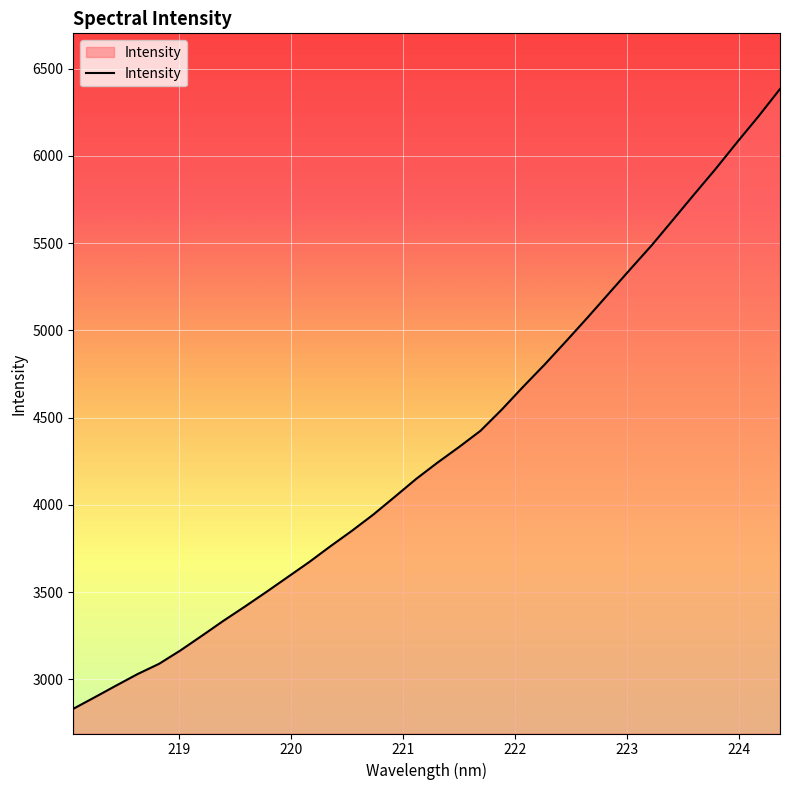

What is the difference between the maximum and minimum values?

3552.7